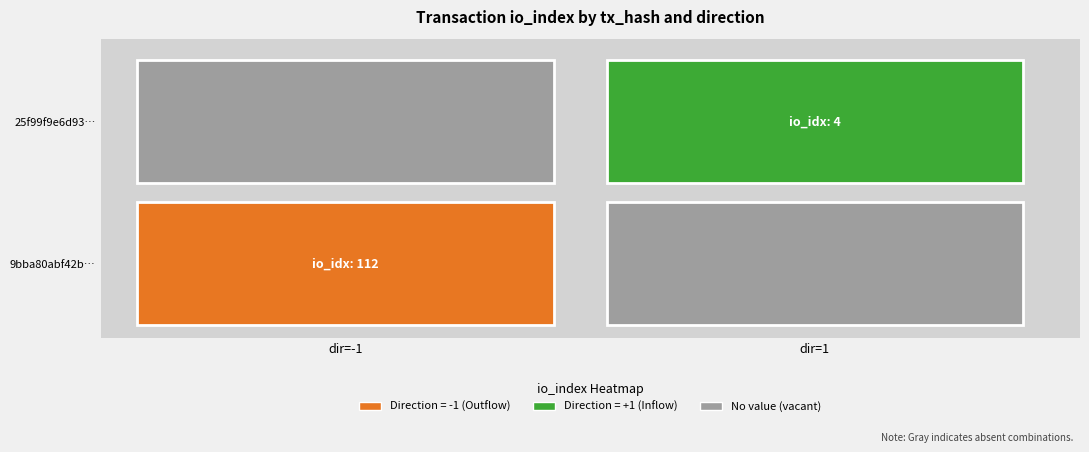

Reading left to right, transcribe all the data shown in this chart.

9bba80abf42b0012e5161e845d80f1fc12d5a50: direction=-1	io_index=112
25f99f9e6d937c7f868aa18d755c7f3322709e7: direction=1	io_index=4